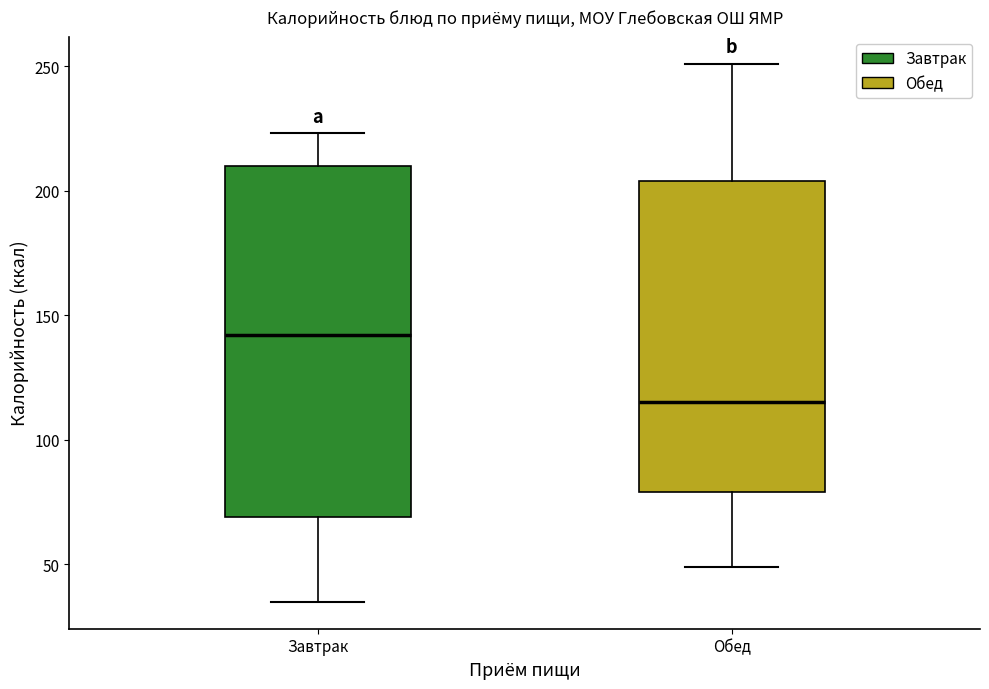

Which box has the lowest median line?

Обед